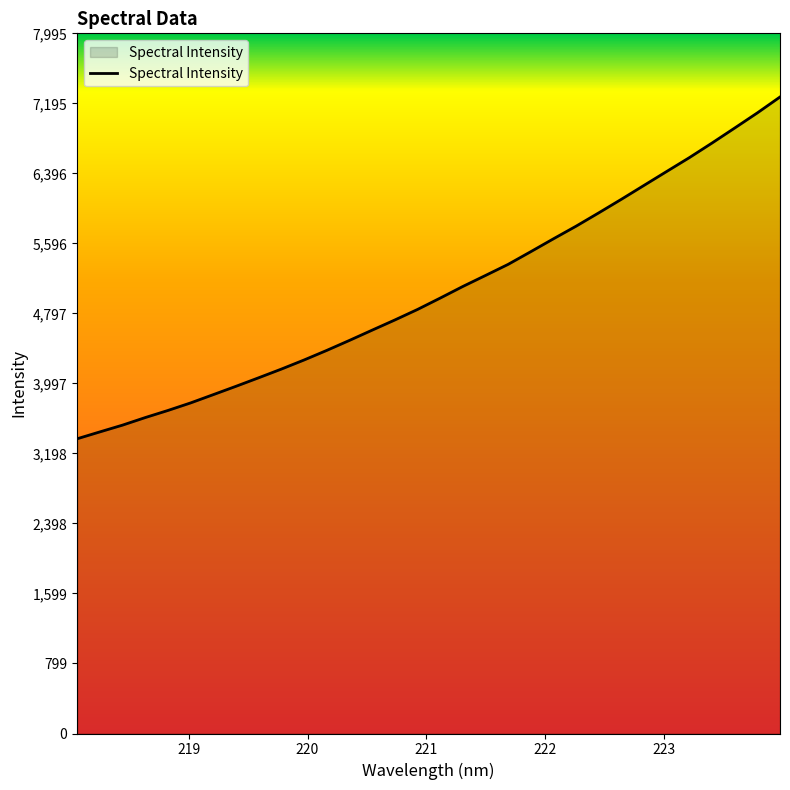

What is the minimum value shown in the chart?

3365.4